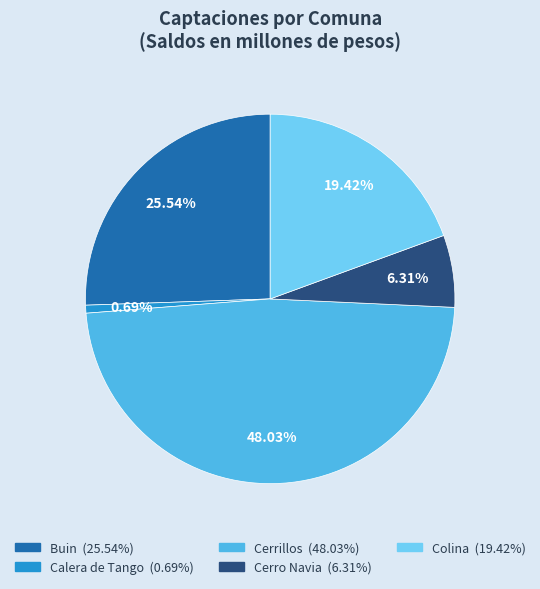

How many segments does this pie chart have?

5